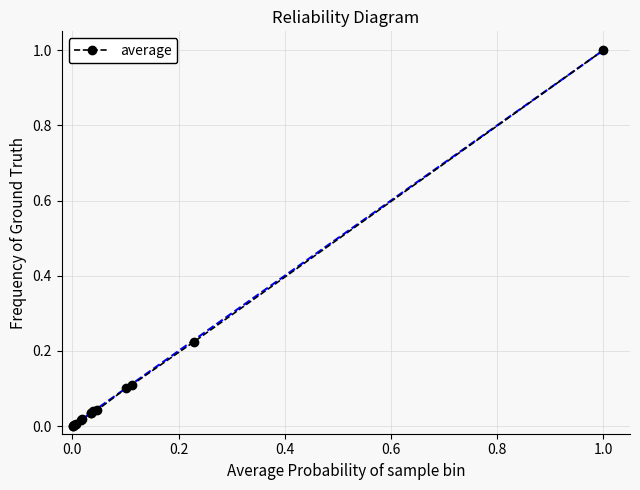

What is the difference between the maximum and minimum values?

1.0